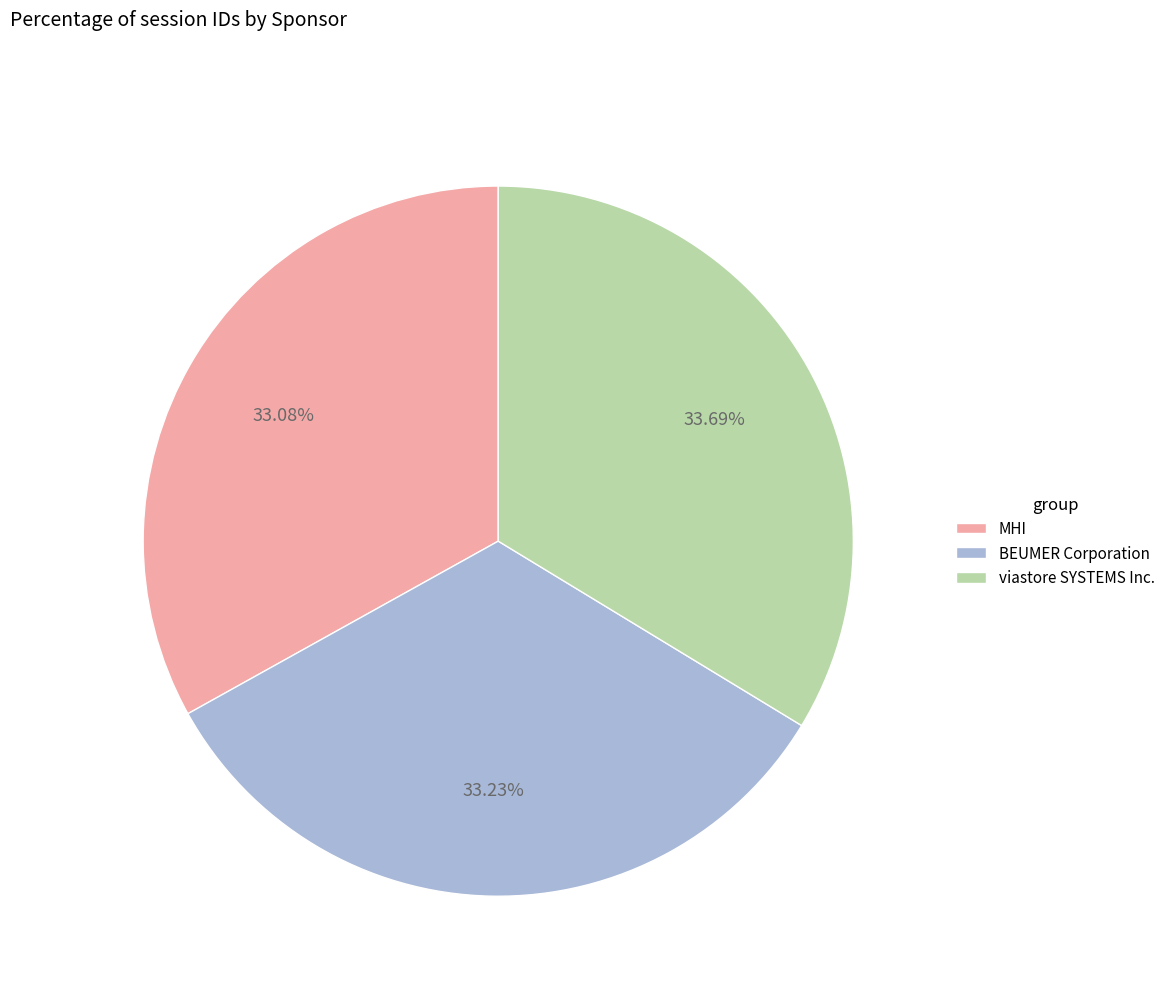

Is it true that viastore SYSTEMS Inc. is 24% of the pie?

False